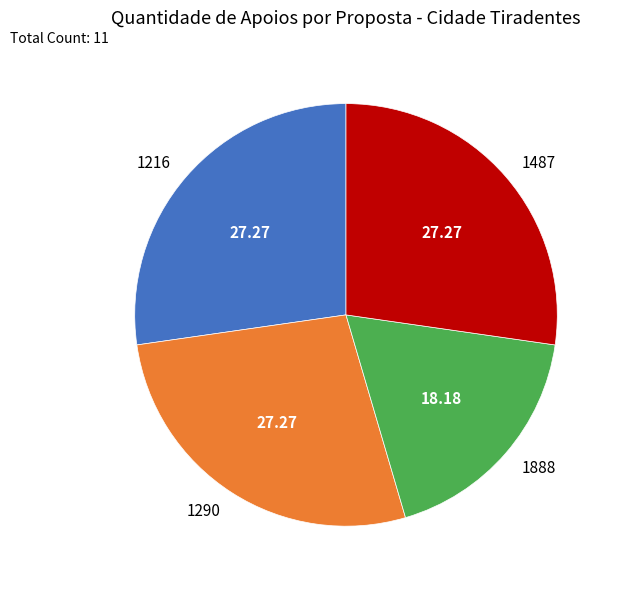

Approximately how many times larger is the value at 1290 compared to 1216?

1.0